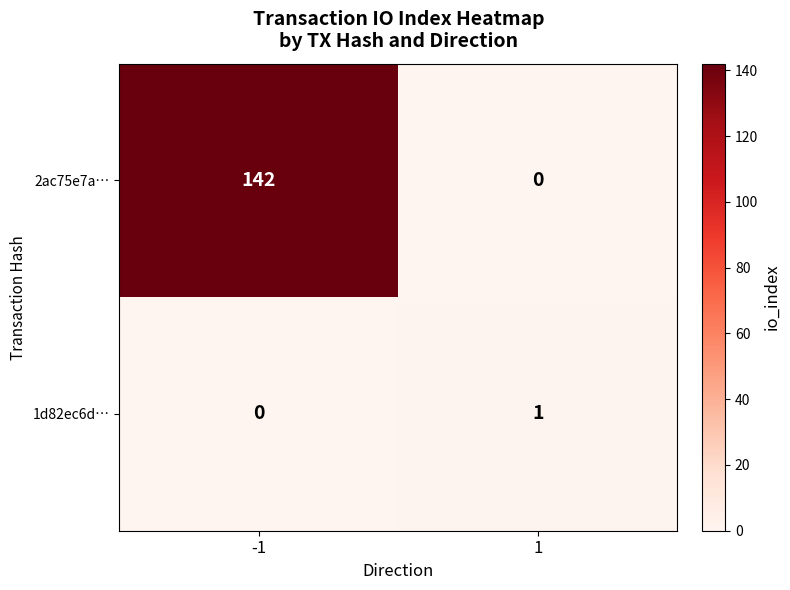

Reading left to right, what are all the values shown in this chart?

2ac75e7a…: 142	0
1d82ec6d…: 0	1